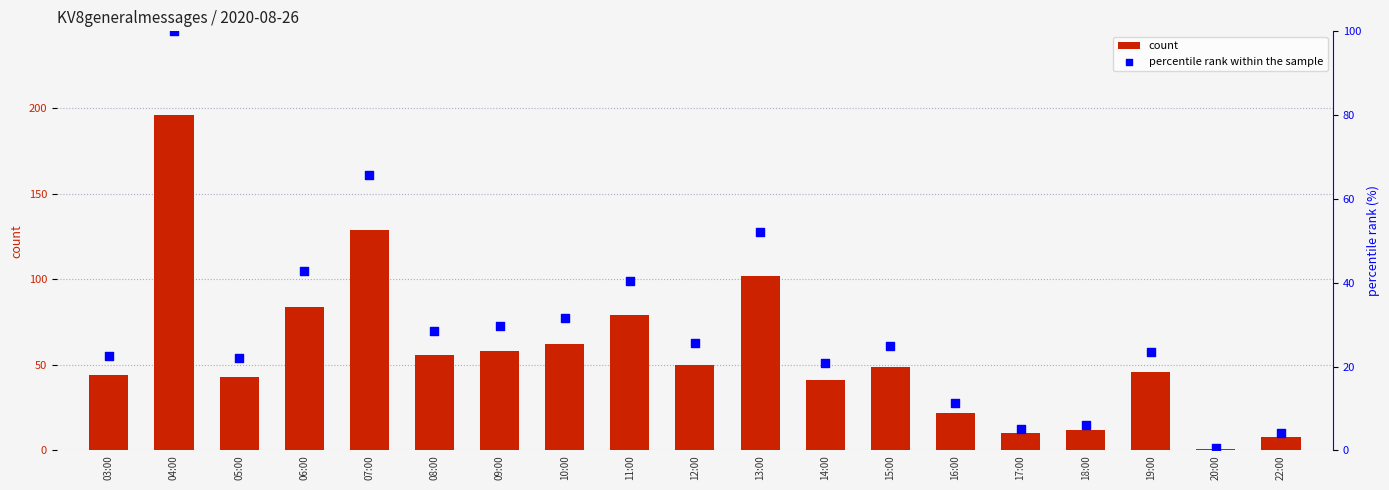

At which category is the sum across all series the highest?

04:00